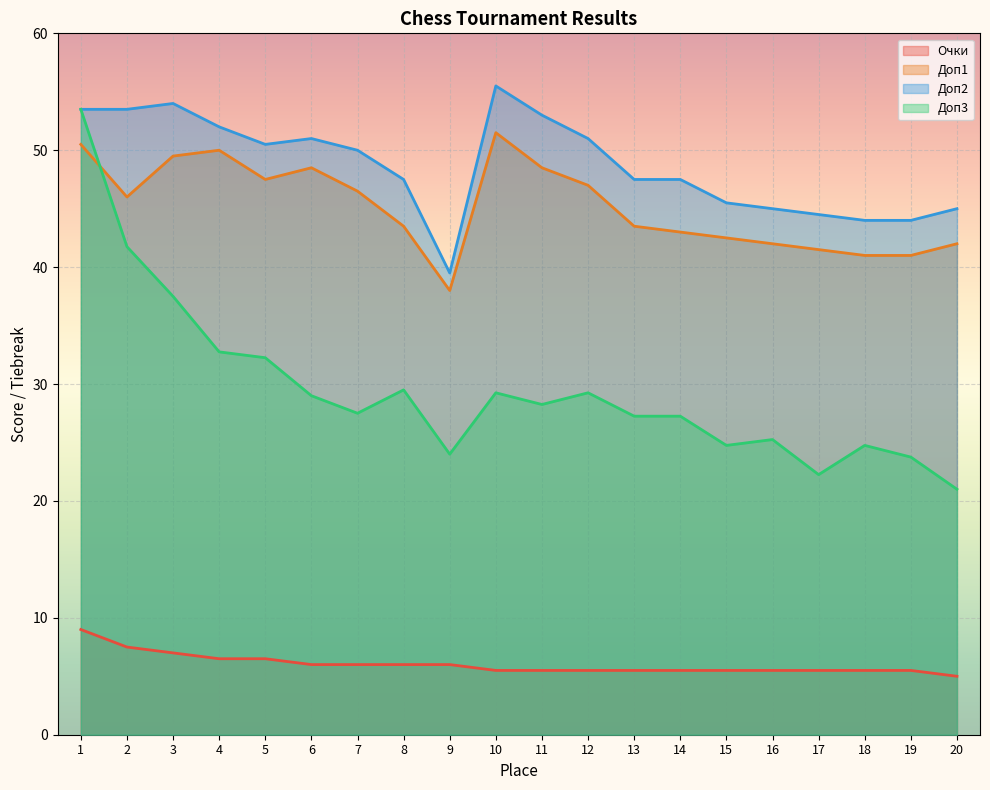

Where is the first local minimum for Доп2?

5